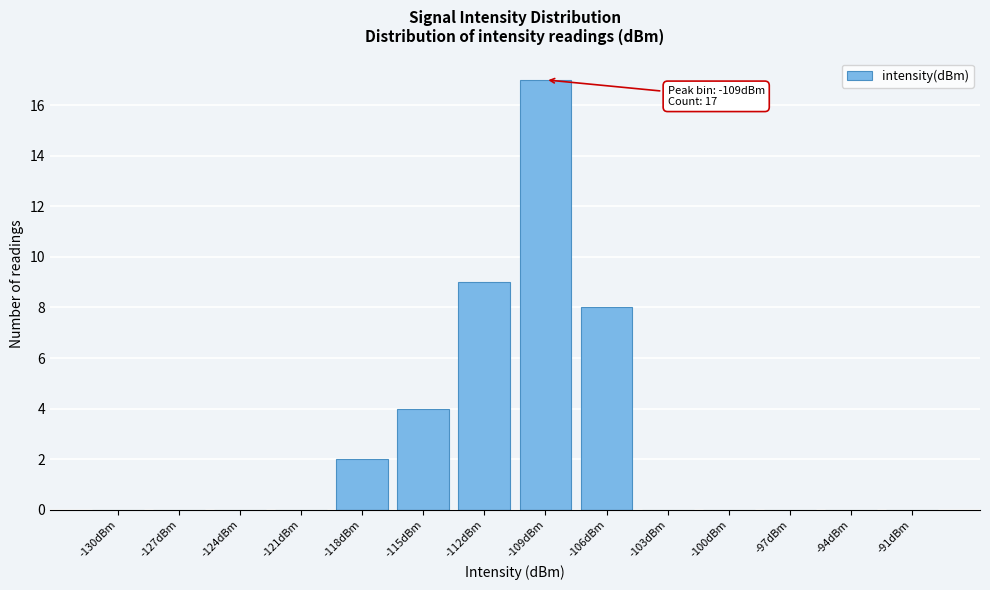

Reading left to right, extract all data points from this chart.

-130dBm=0	-127dBm=0	-124dBm=0	-121dBm=0	-118dBm=2	-115dBm=4	-112dBm=9	-109dBm=17	-106dBm=8	-103dBm=0	-100dBm=0	-97dBm=0	-94dBm=0	-91dBm=0